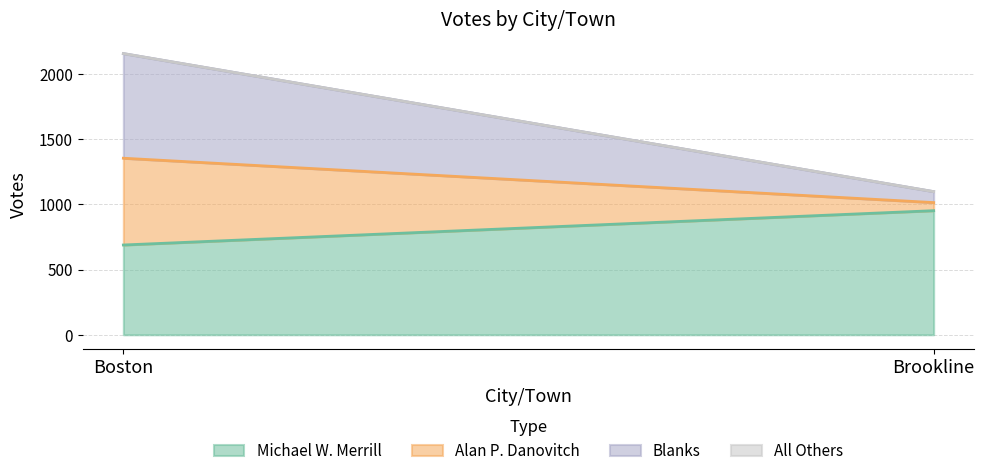

How many Alan P. Danovitch values are between 62 and 665?

2